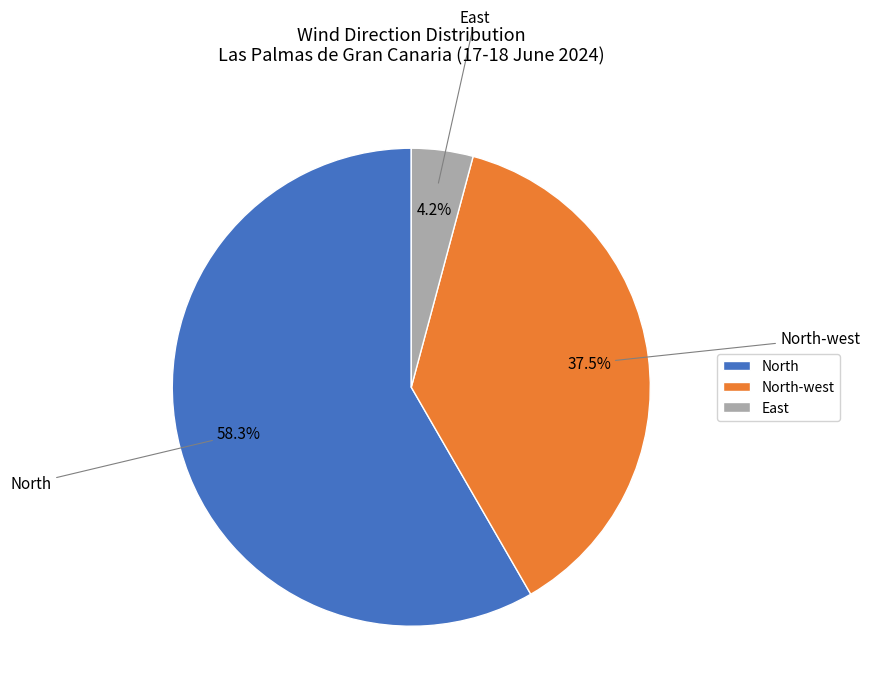

To the nearest percent, what portion does North represent?

58%